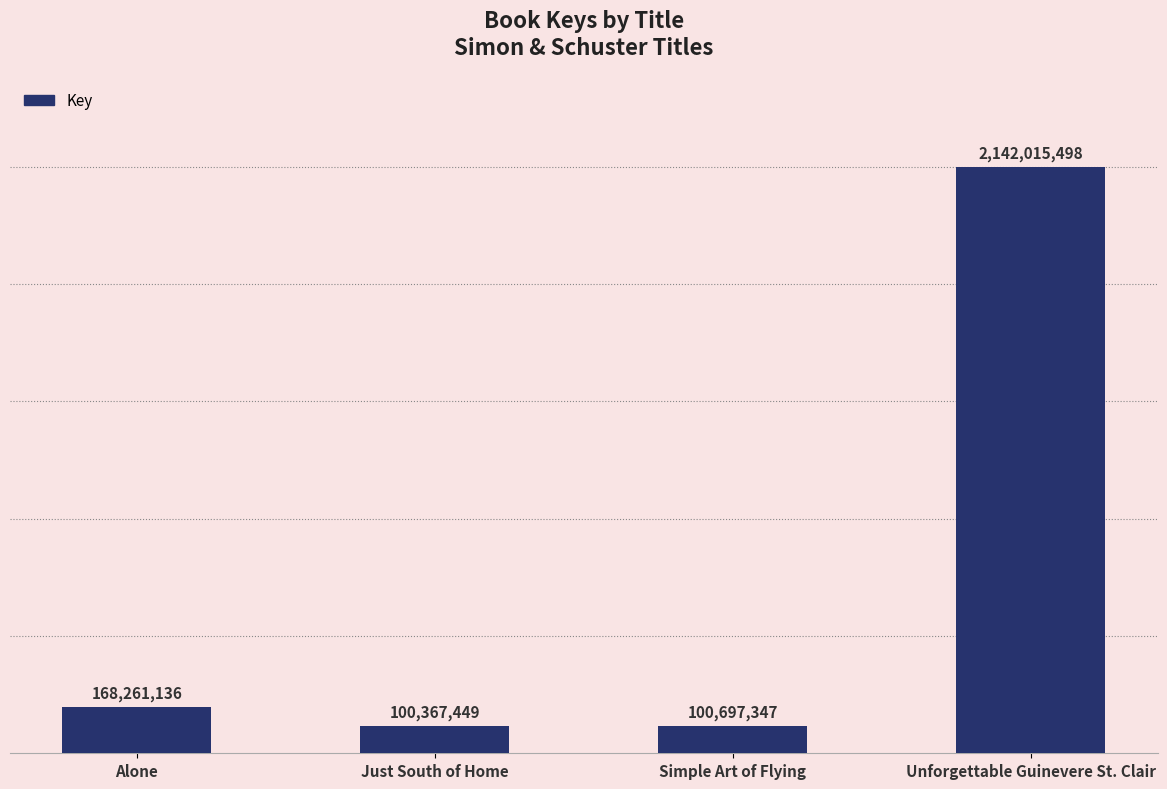

Are the bars horizontal?

No